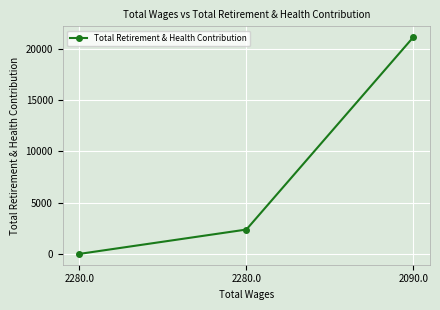

What is the label of the 2nd point from the left?

2280.0